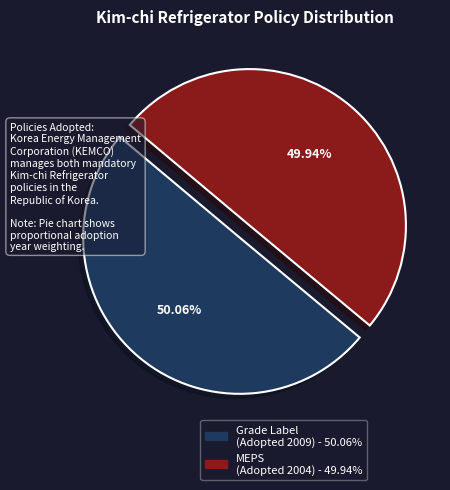

Is there any slice that represents more than half of the pie?

Yes